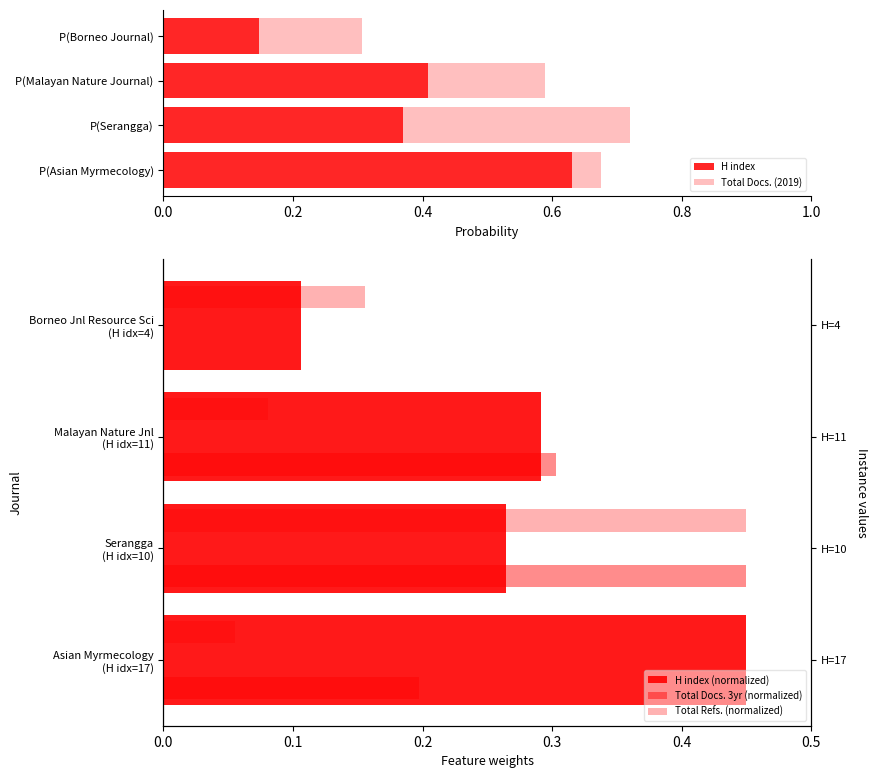

Does the chart contain any negative values?

No